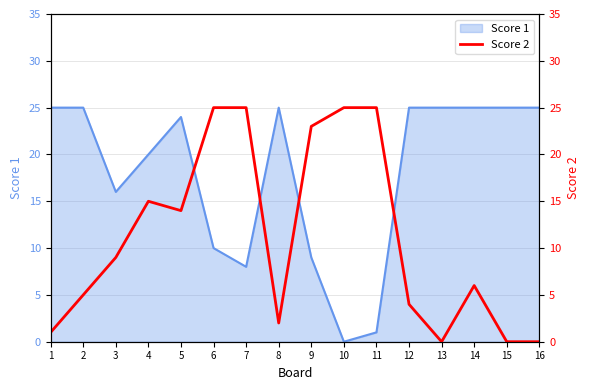

Is it true that Score 1 equals 25 at 1?

True